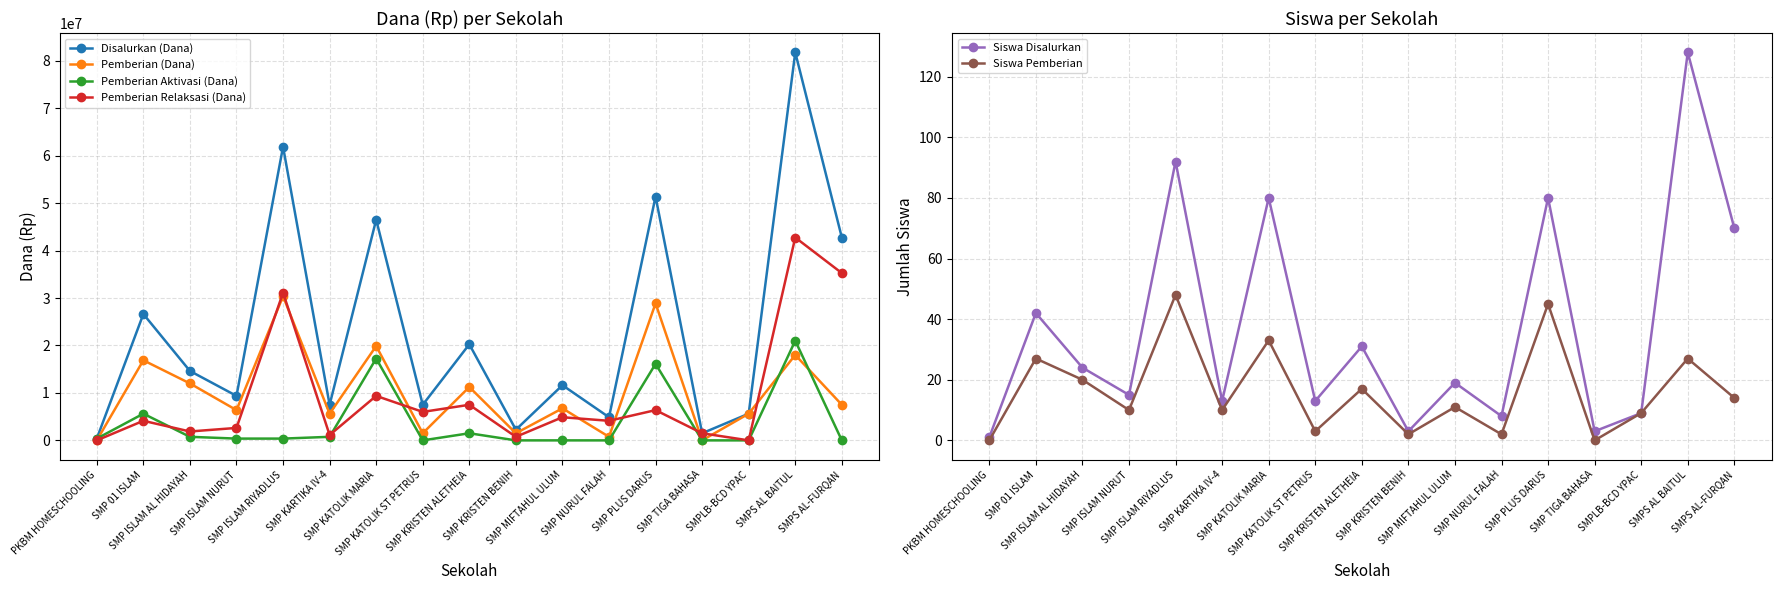

How many intersections are there between Pemberian (Dana) and Siswa Disalurkan?

3